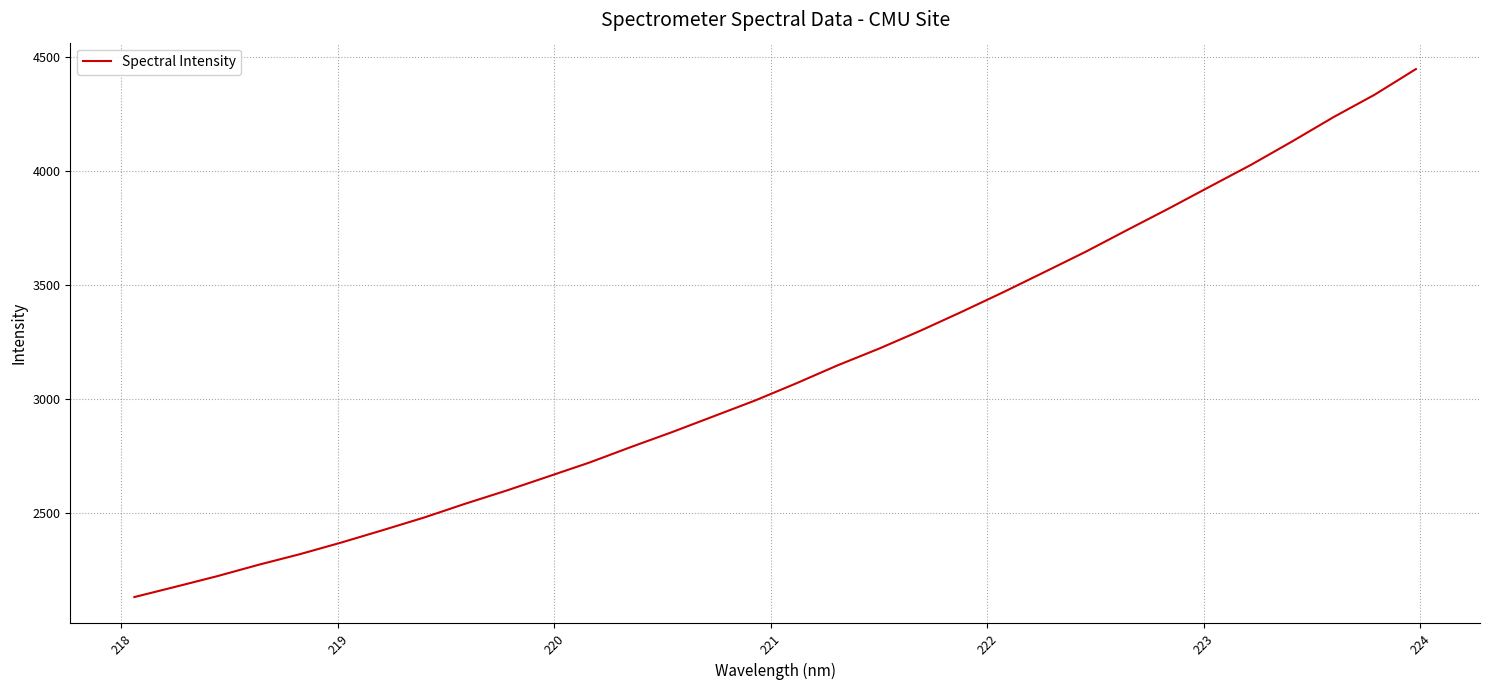

What is the smallest value displayed?

2133.2